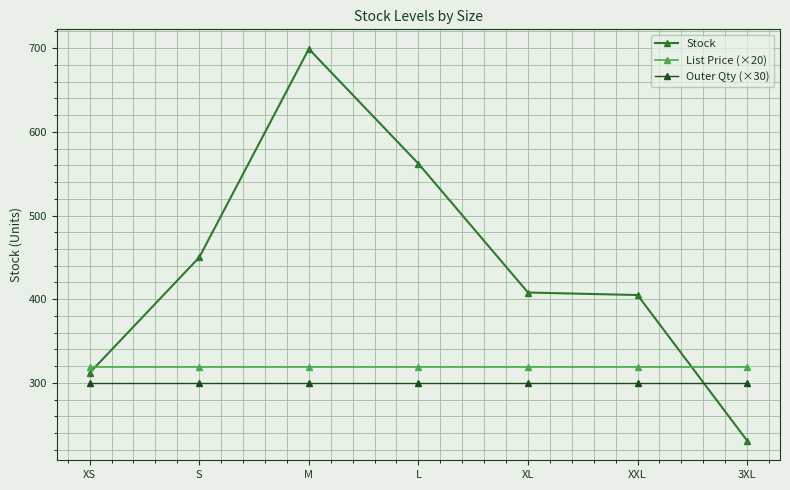

Where is Stock nearest to the value 465?

S